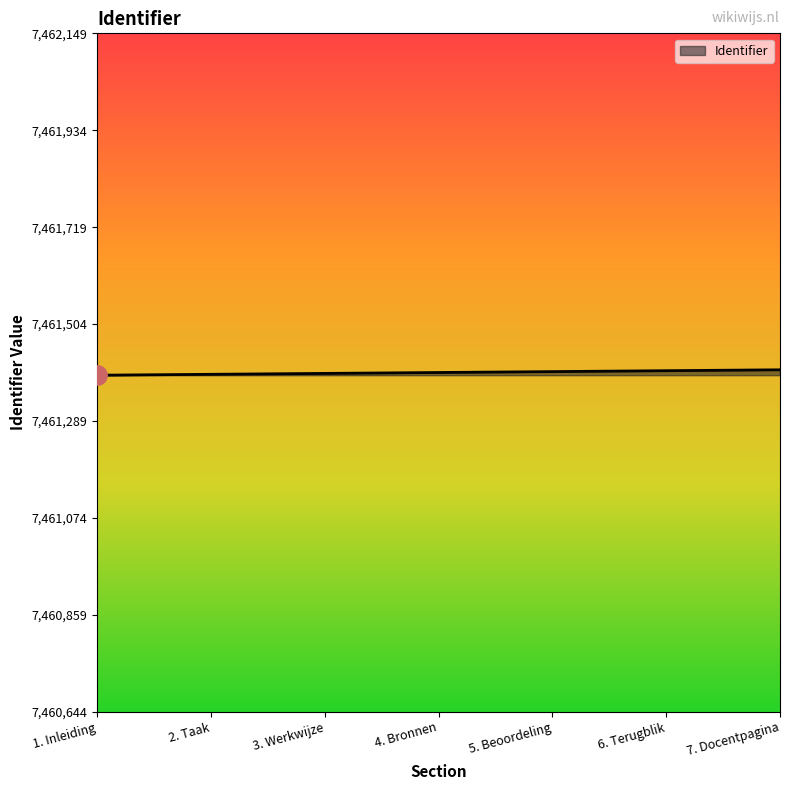

How many categories are shown in the chart?

7